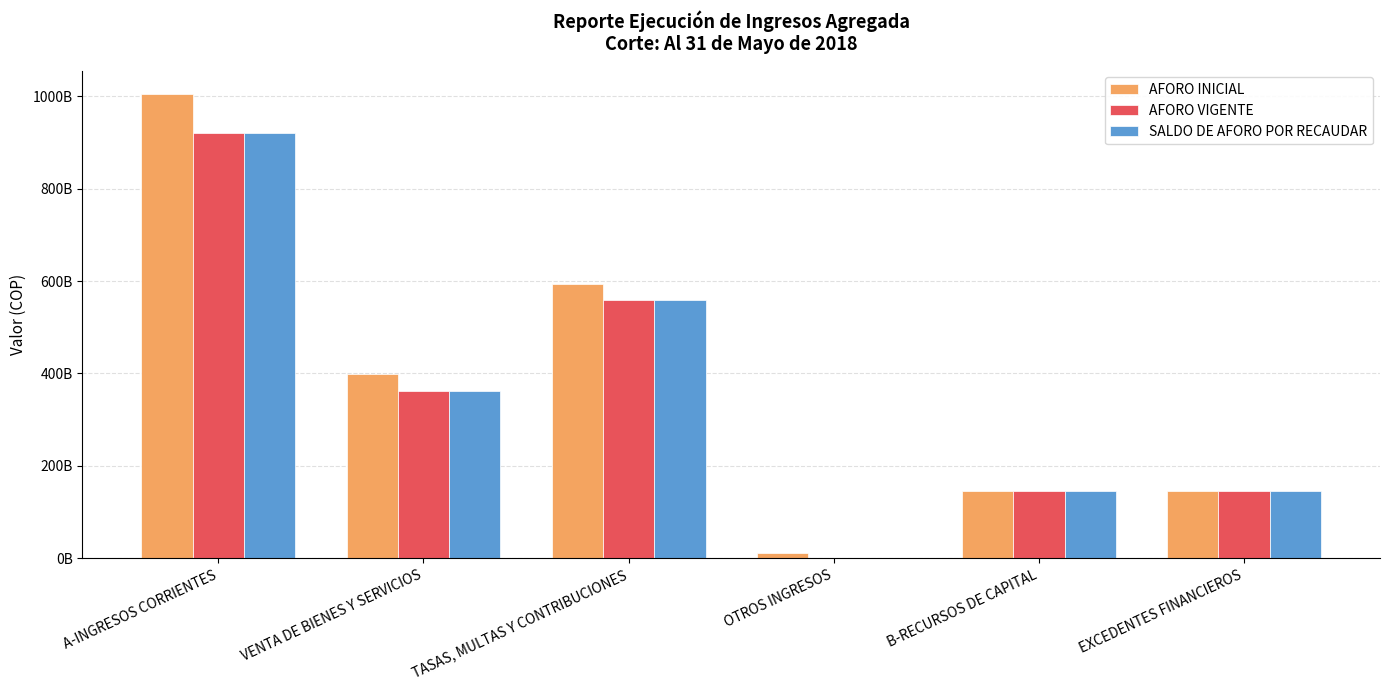

Reading left to right, what are all the values shown in this chart?

AFORO INICIAL: A-INGRESOS CORRIENTES=1005381192156	VENTA DE BIENES Y SERVICIOS=398446000000	TASAS, MULTAS Y CONTRIBUCIONES=594723192156	OTROS INGRESOS=12212000000	B-RECURSOS DE CAPITAL=146532100000	EXCEDENTES FINANCIEROS=146532100000
AFORO VIGENTE: A-INGRESOS CORRIENTES=920622172088	VENTA DE BIENES Y SERVICIOS=362172489966	TASAS, MULTAS Y CONTRIBUCIONES=558449682122	OTROS INGRESOS=0	B-RECURSOS DE CAPITAL=146532100000	EXCEDENTES FINANCIEROS=146532100000
SALDO DE AFORO POR RECAUDAR: A-INGRESOS CORRIENTES=920622172088	VENTA DE BIENES Y SERVICIOS=362172489966	TASAS, MULTAS Y CONTRIBUCIONES=558449682122	OTROS INGRESOS=0	B-RECURSOS DE CAPITAL=146532100000	EXCEDENTES FINANCIEROS=146532100000